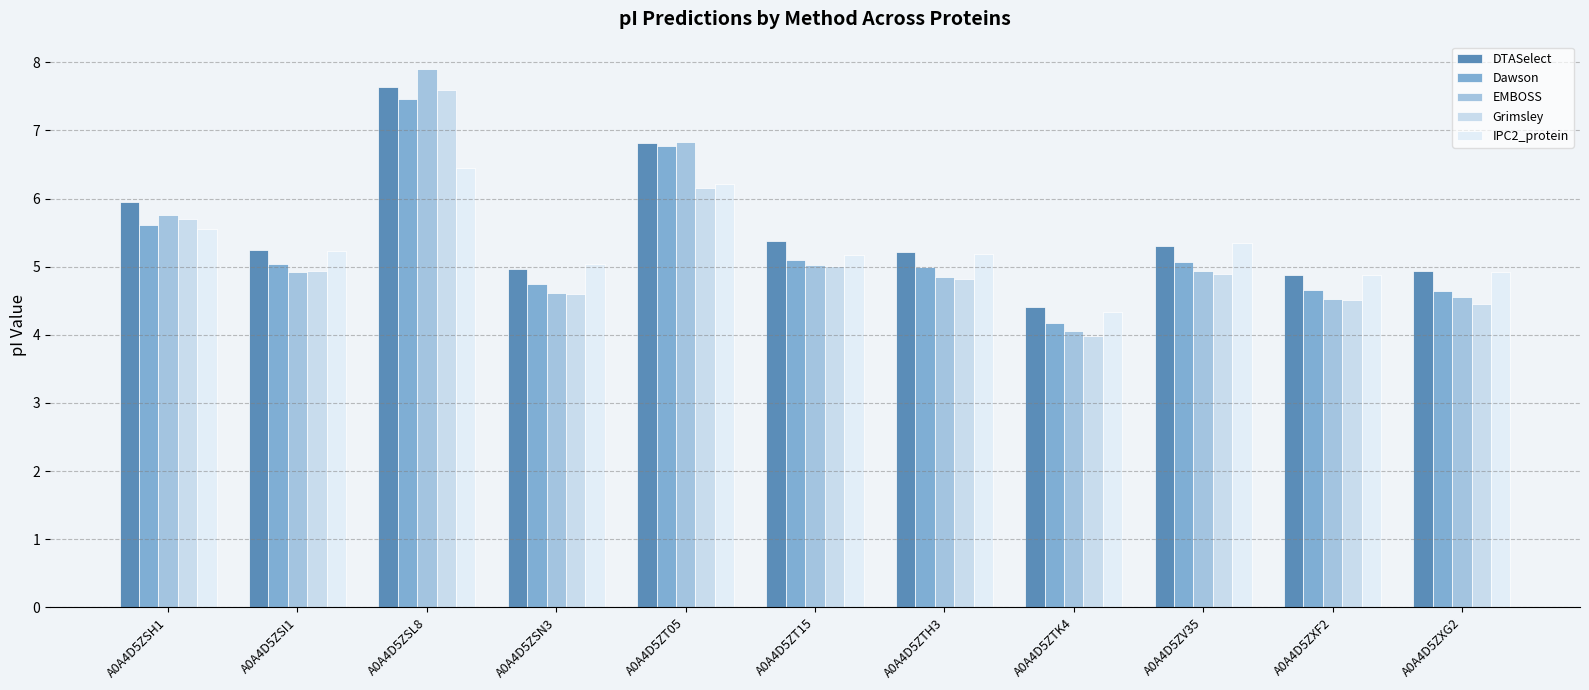

Is it true that IPC2_protein equals 4.3 at A0A4D5ZTK4?

True